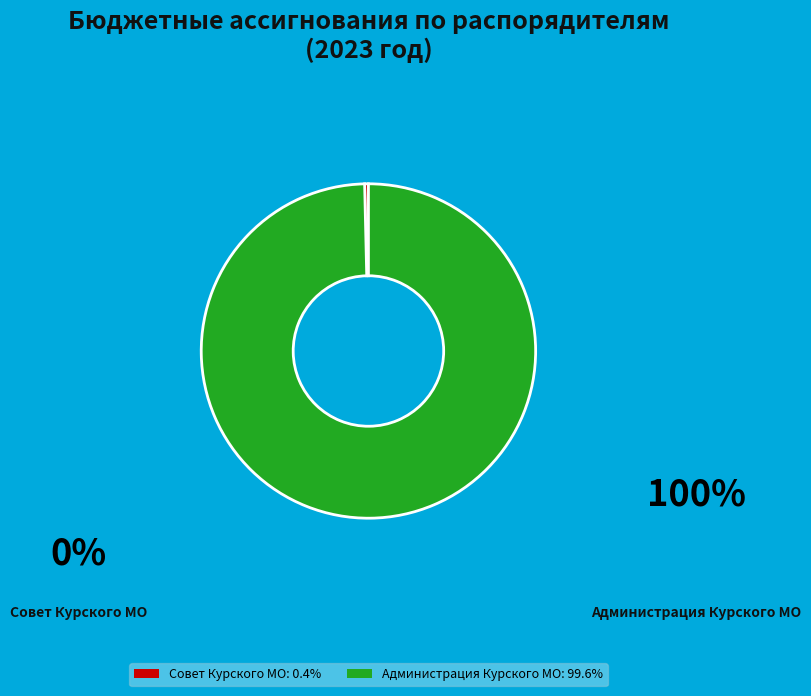

Approximately how many times larger is the value at Администрация Курского МО: 99.6% compared to Совет Курского МО: 0.4%?

273.5